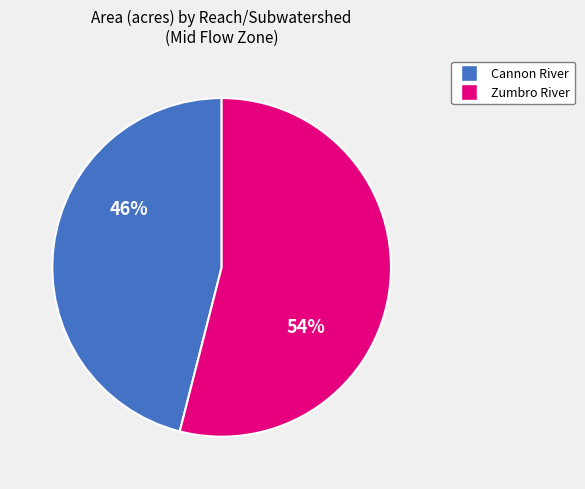

Which category has the smallest portion of the pie?

Cannon River